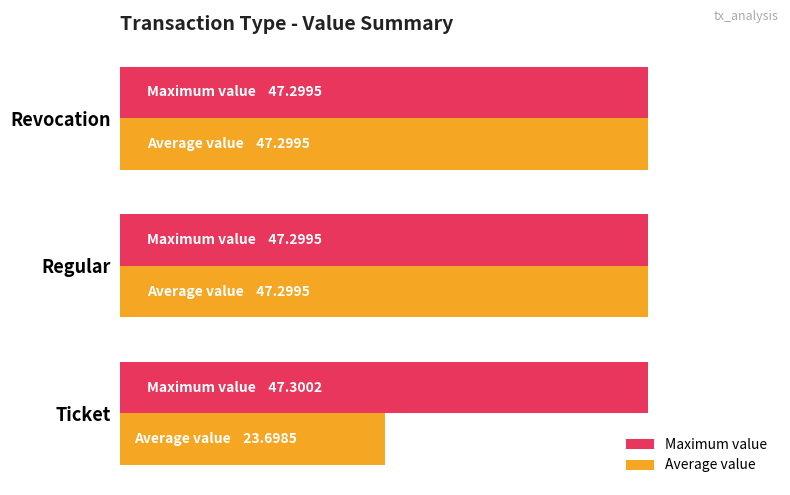

What are all the series names shown in the legend?

Maximum value, Average value